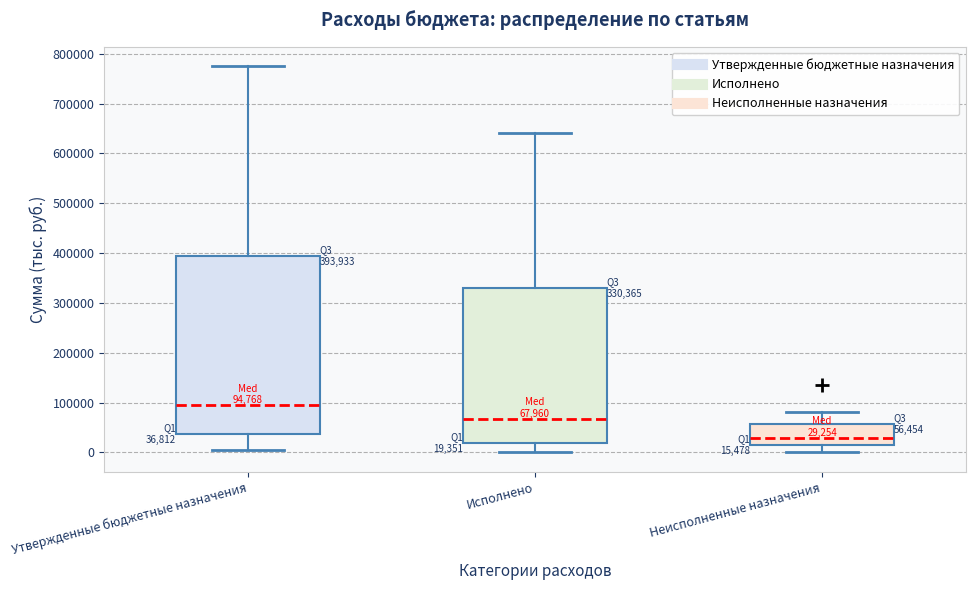

Which box is the tallest, from its lower edge to its upper edge?

Утвержденные бюджетные назначения